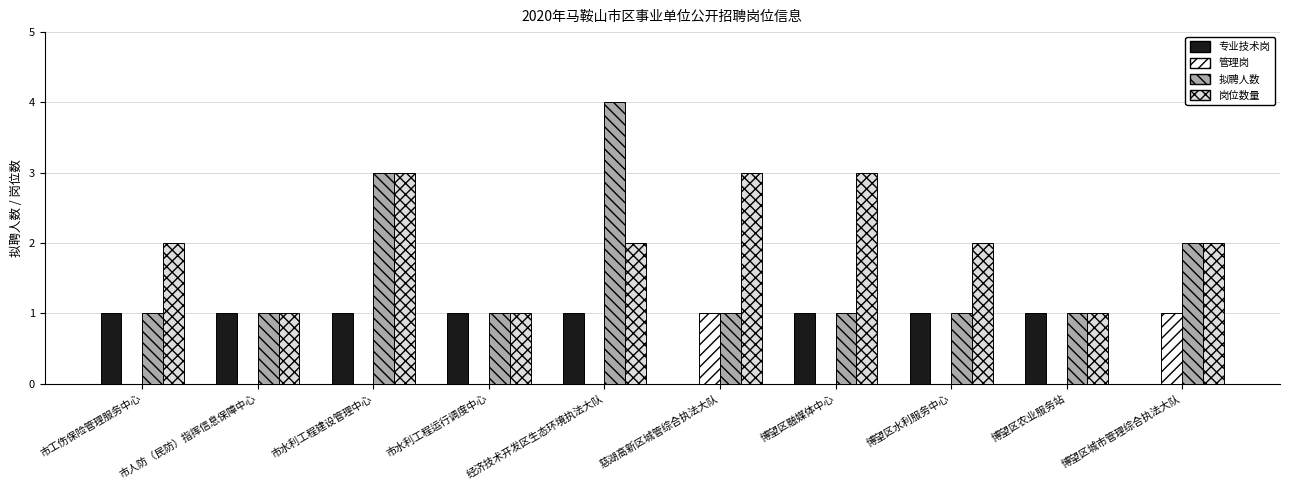

The 岗位数量 series shows 1 at 博望区农业服务站. True or false?

True